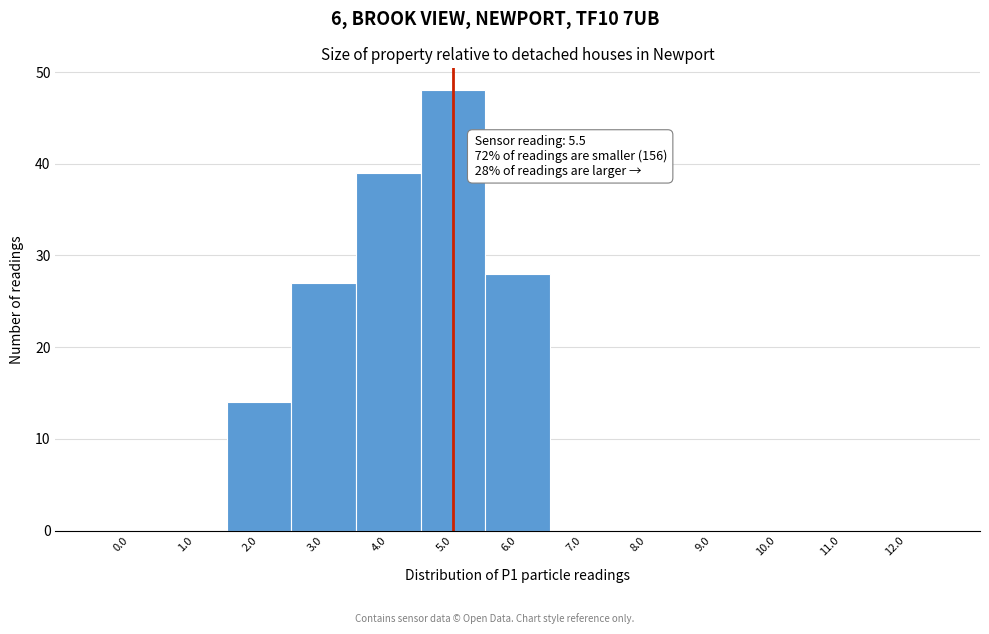

Reading left to right, list all the values displayed in this chart.

0.0=0	1.0=0	2.0=14	3.0=27	4.0=39	5.0=48	6.0=28	7.0=0	8.0=0	9.0=0	10.0=0	11.0=0	12.0=0